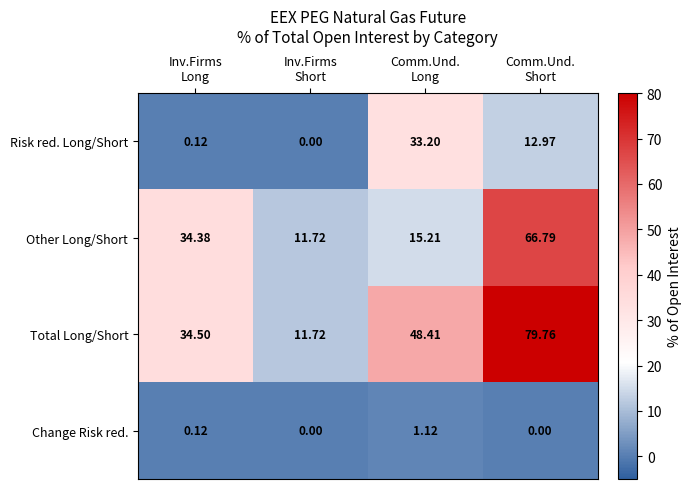

Which series has the largest range (max minus min)?

Total Long/Short